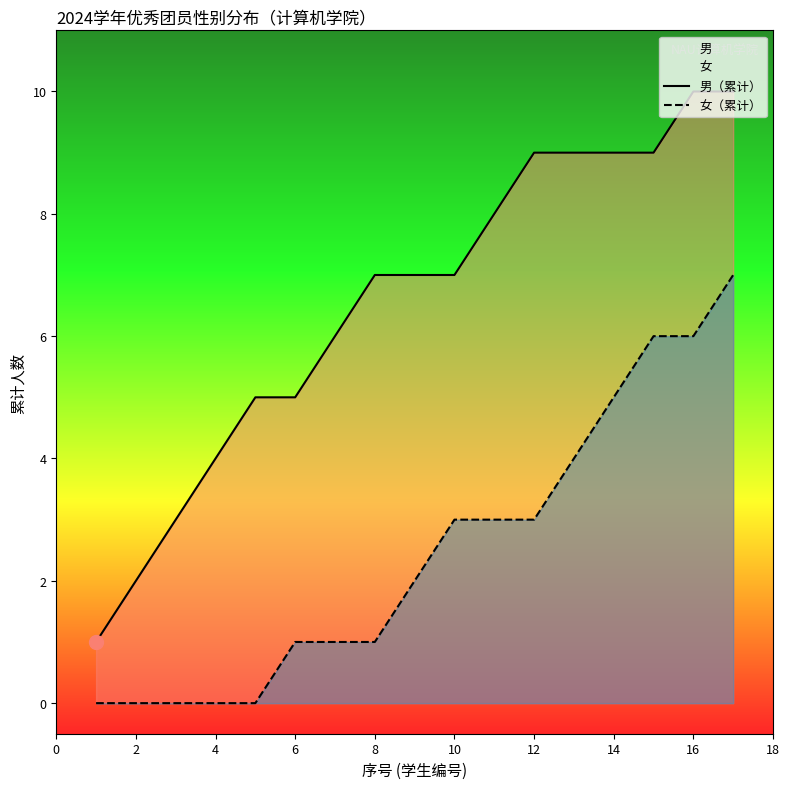

What is the greatest value displayed?

10